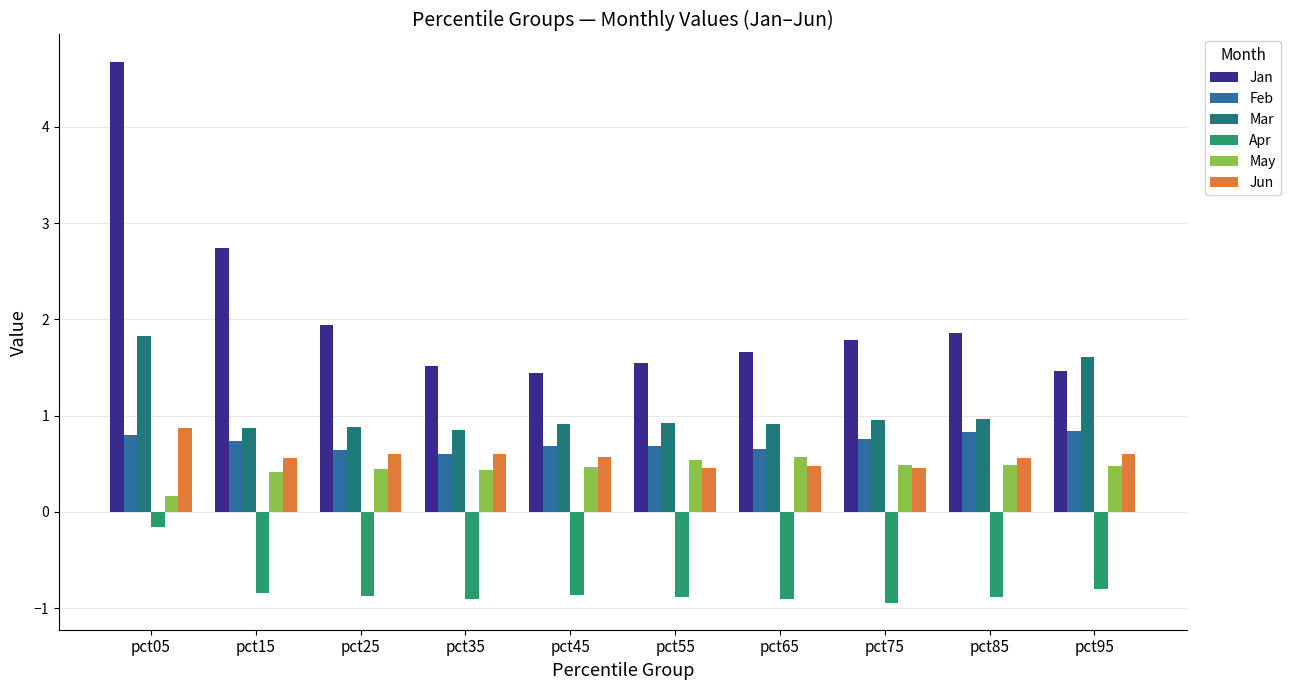

What is the sum of the Jun values at pct35 and pct65?

1.1